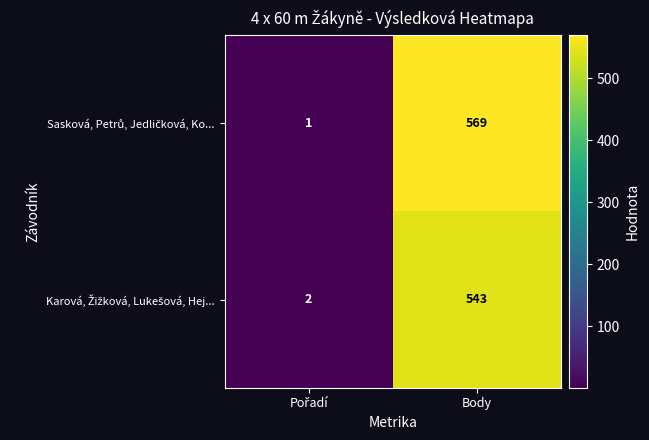

What is the greatest value displayed?

569